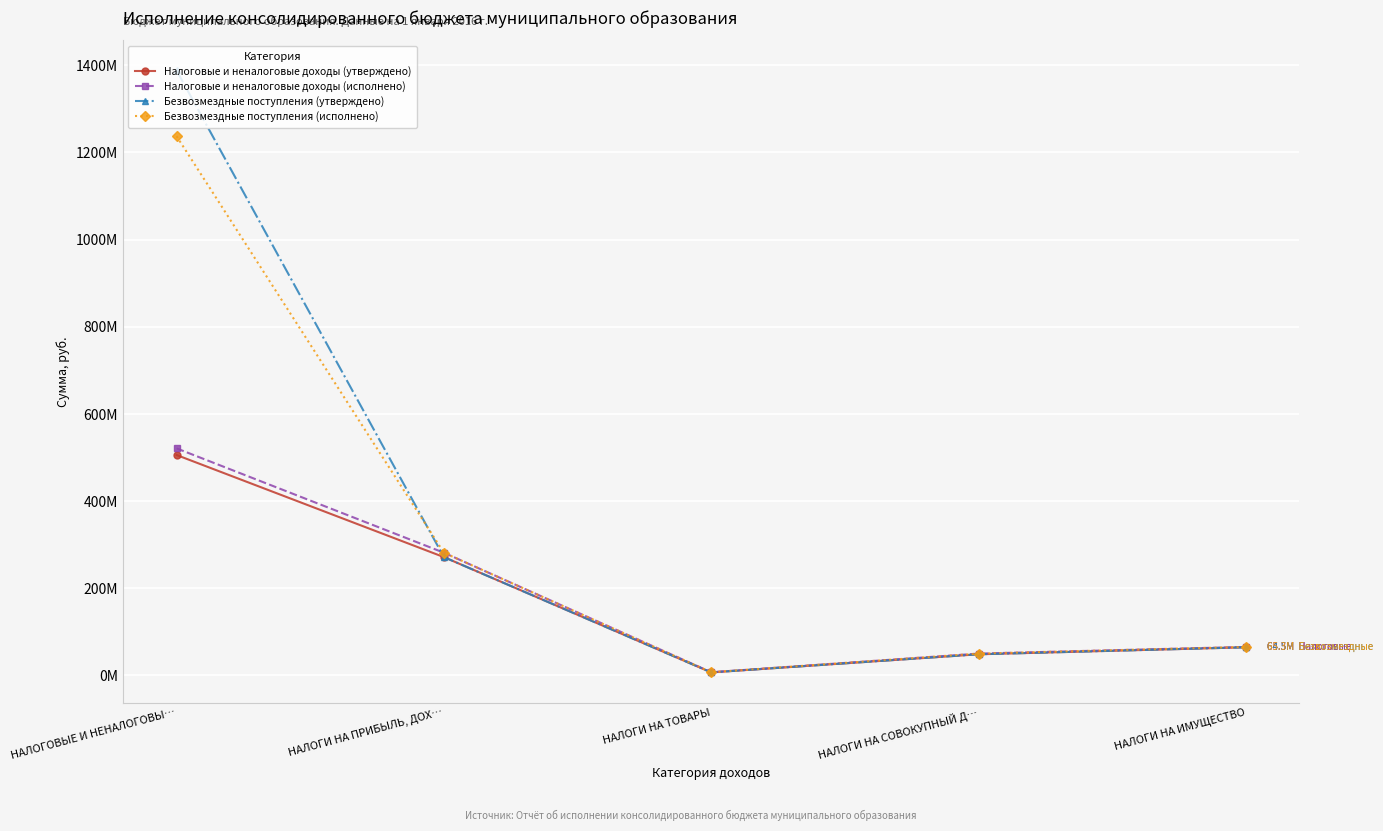

Which series has the largest total across all categories?

Безвозмездные поступления (утверждено)